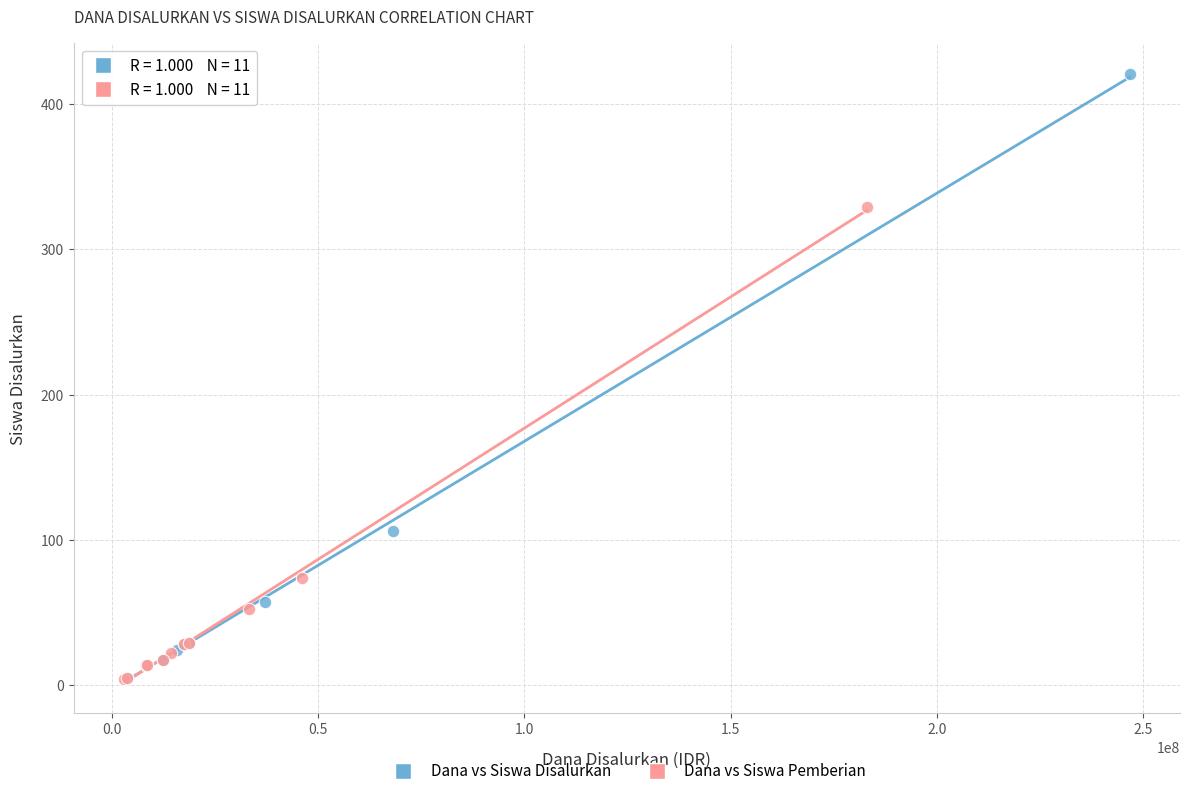

Which series has the widest spread of Y values?

Dana vs Siswa Disalurkan